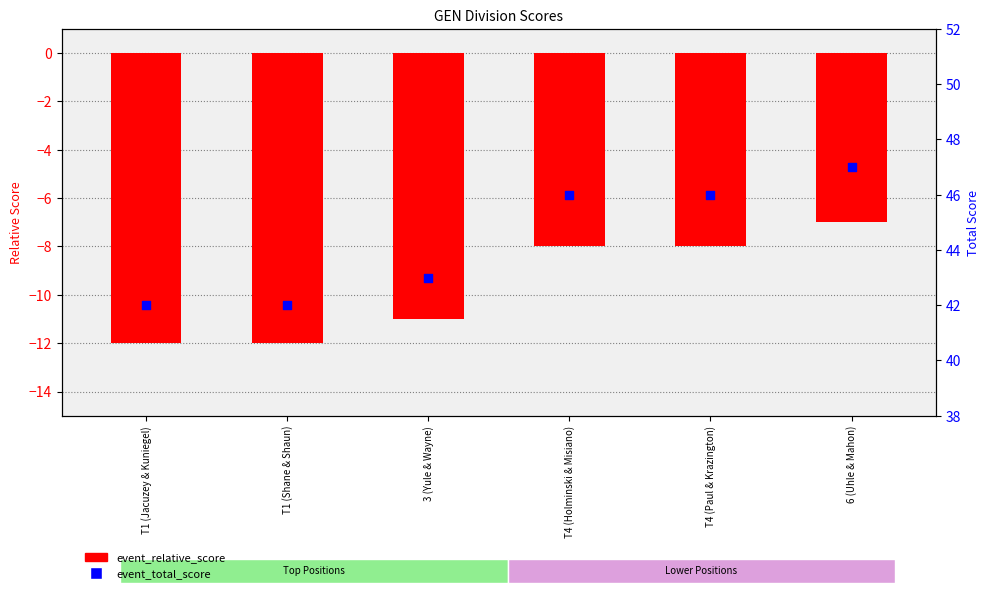

Which series contains the highest Y value?

event_total_score